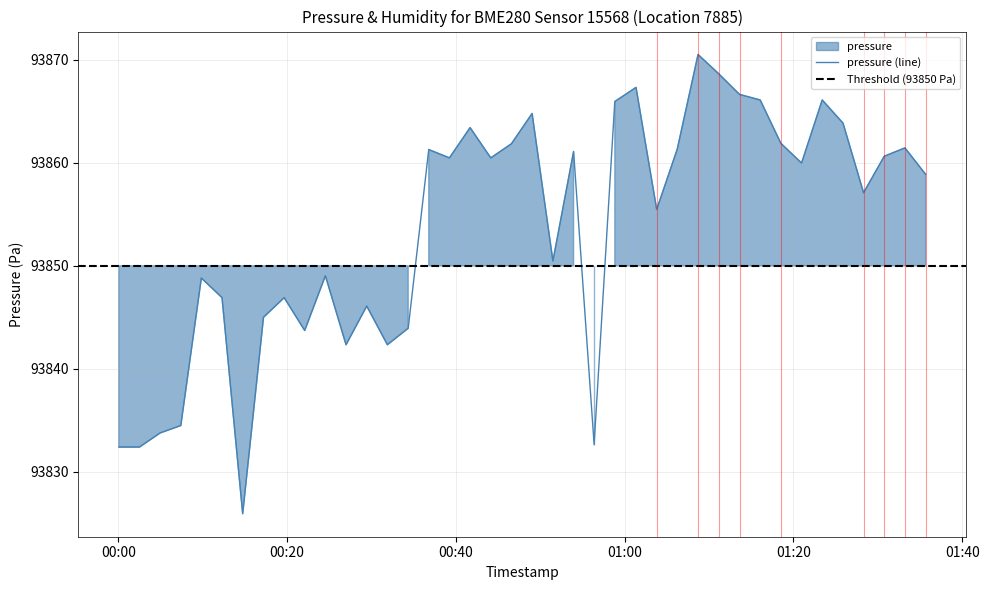

What is the minimum value shown in the chart?

93825.9